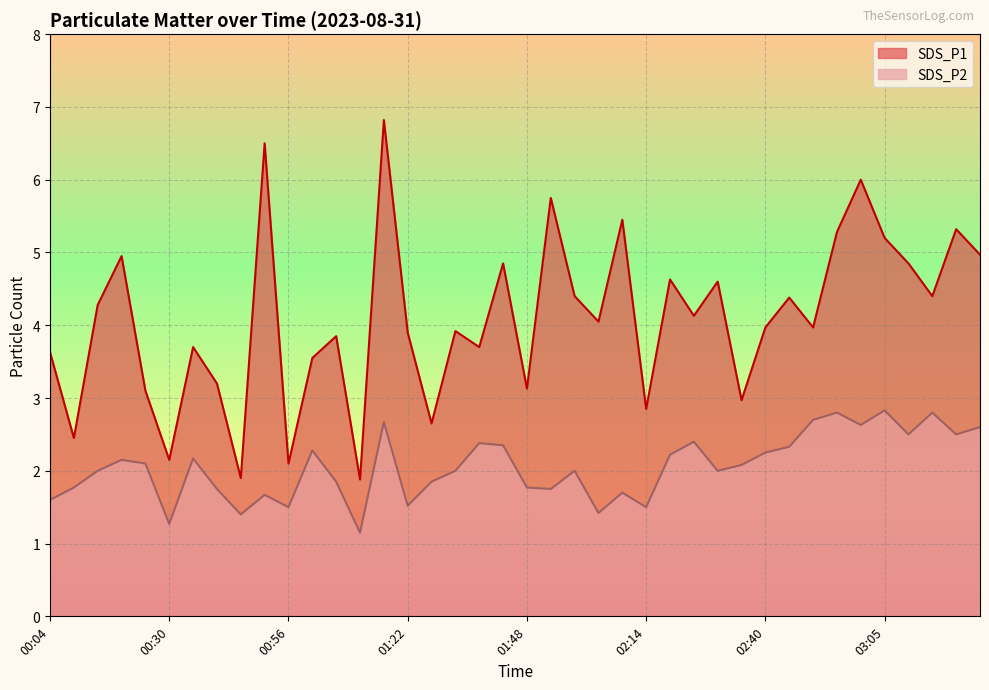

Which series has the largest total across all categories?

SDS_P1